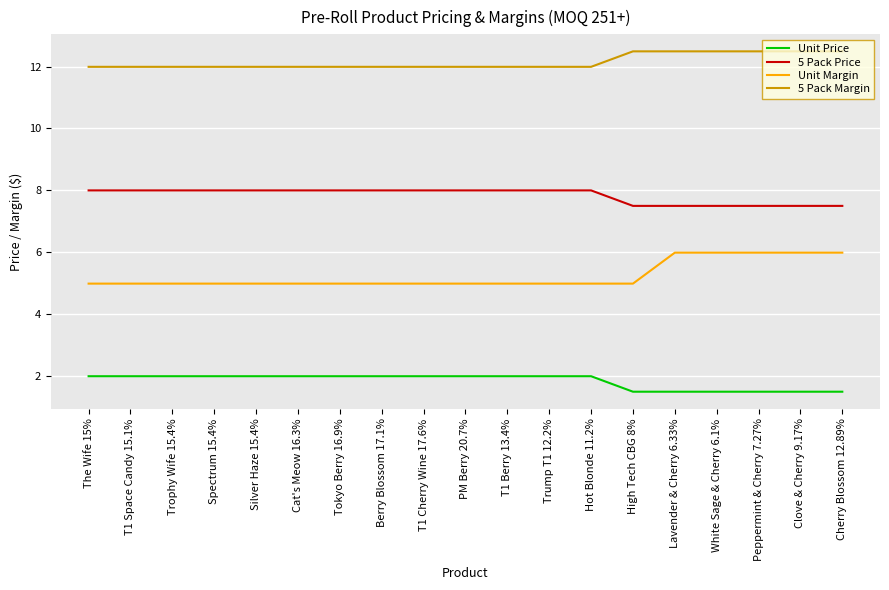

What is the total value across all series at Peppermint & Cherry 7.27%?

27.5